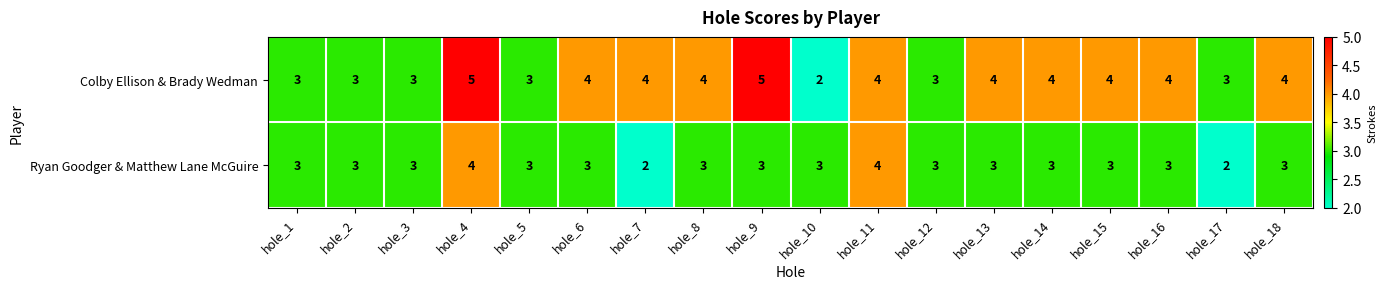

What is the approximate value of Ryan Goodger & Matthew Lane McGuire at hole_3?

3